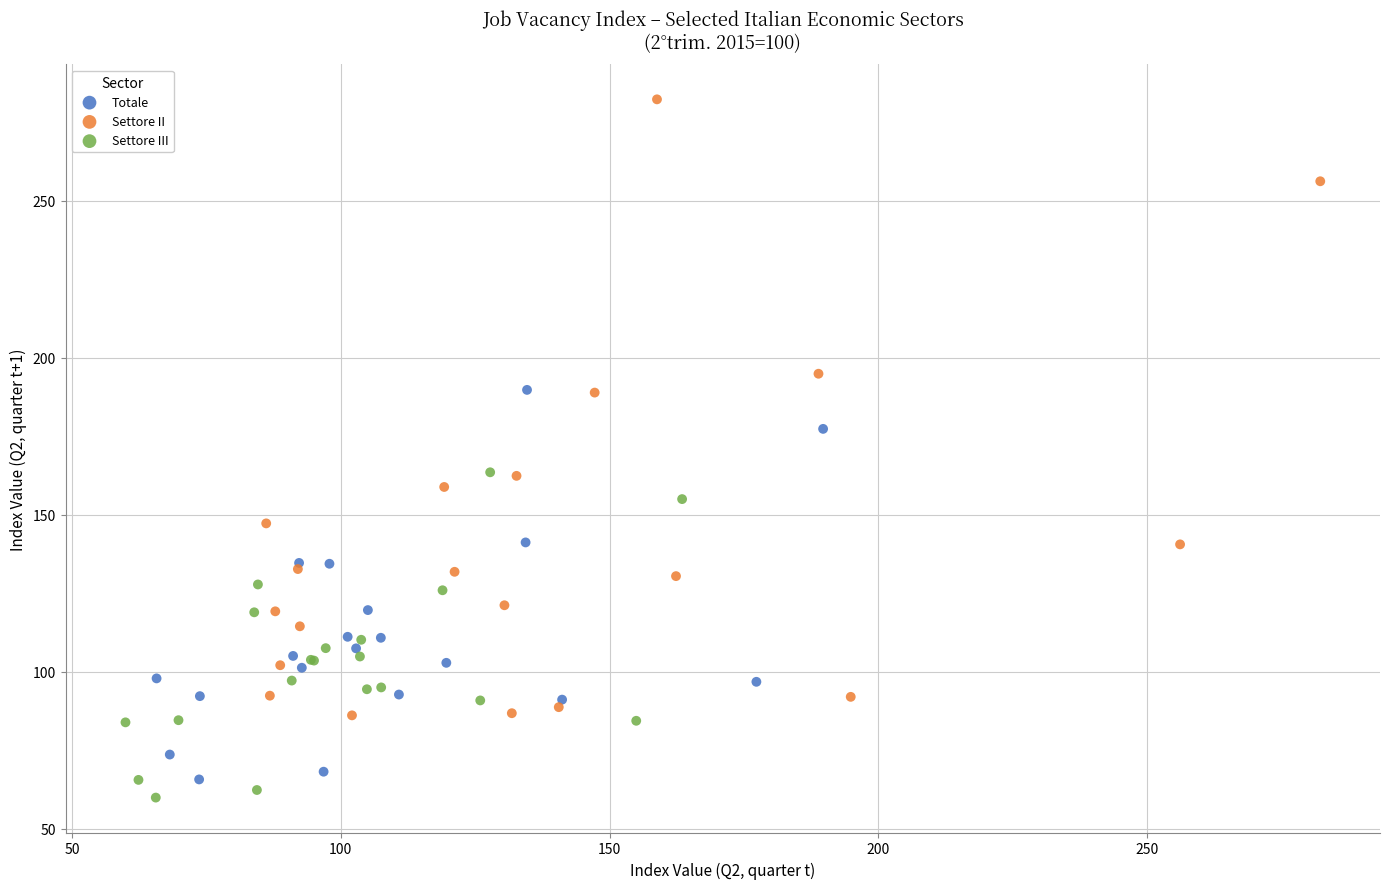

Which series contains the highest Y value?

Settore II